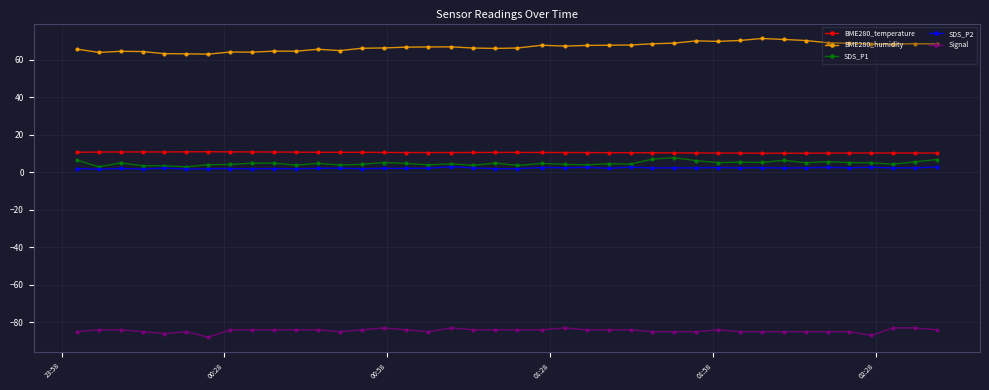

What is the minimum value shown in the chart?

-88.0